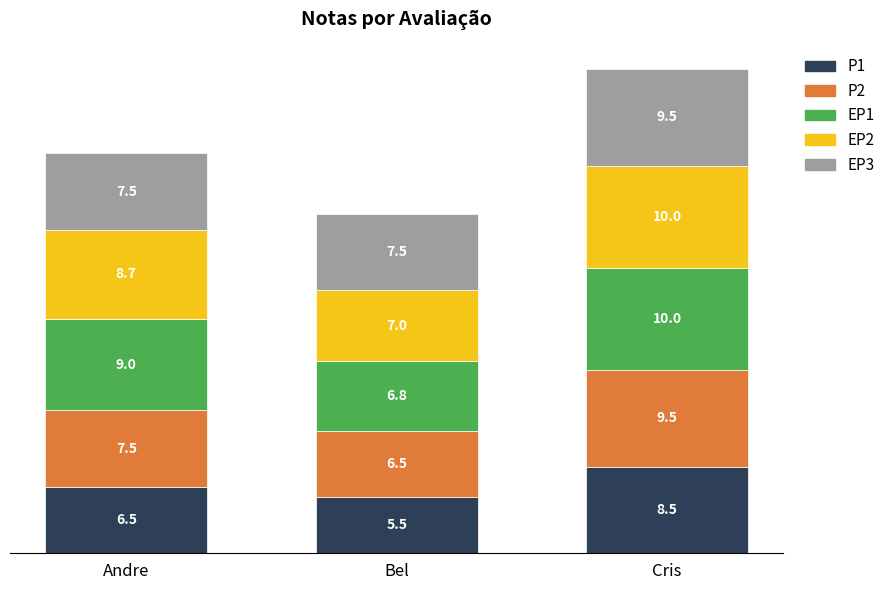

How many data points does each series have?

3